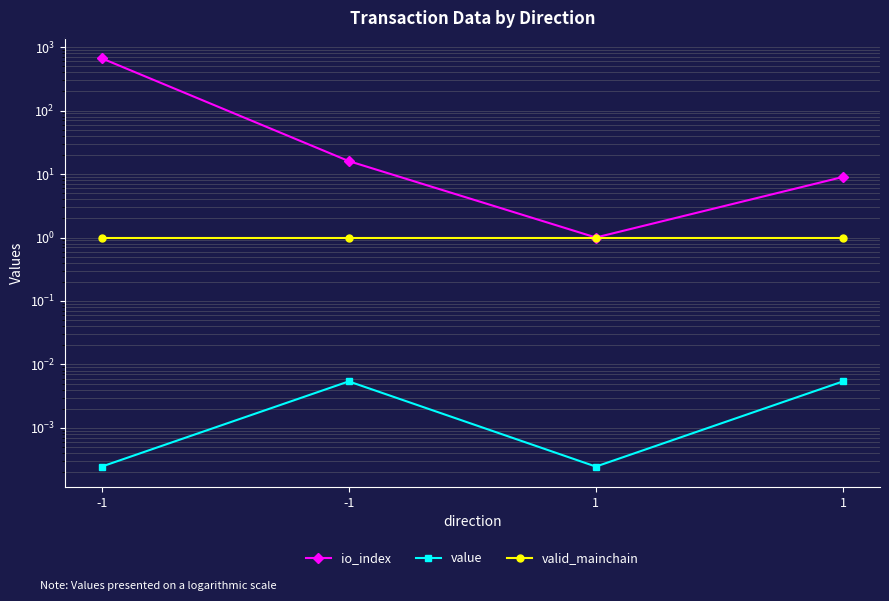

The valid_mainchain series shows 1.0 at 1. True or false?

True